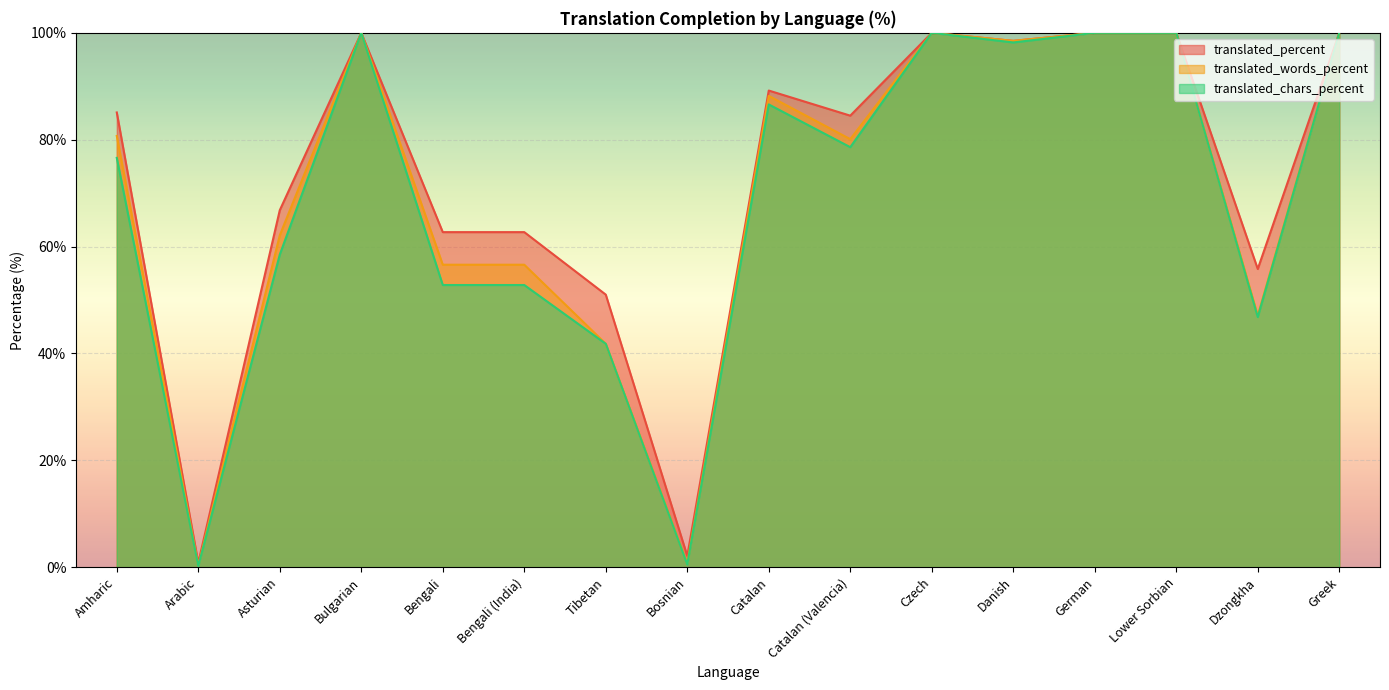

What is the average value of the translated_chars_percent series?

68.3